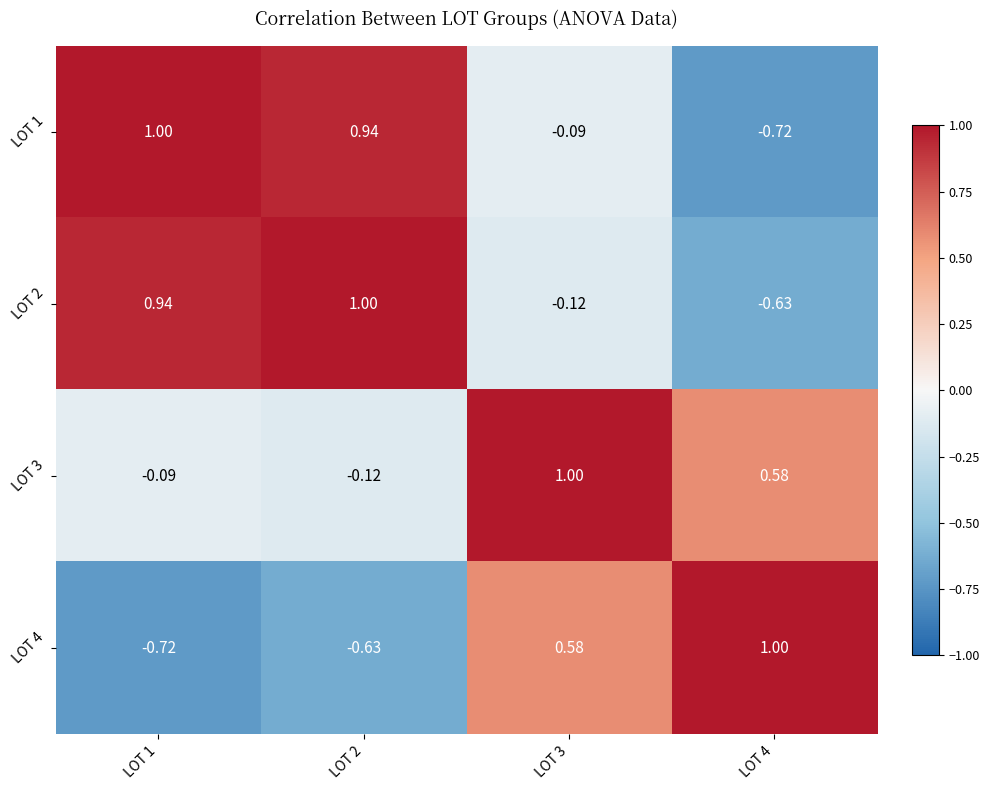

Is the value of LOT 3 at LOT 3 greater than the value of LOT 2 at LOT 1?

Yes